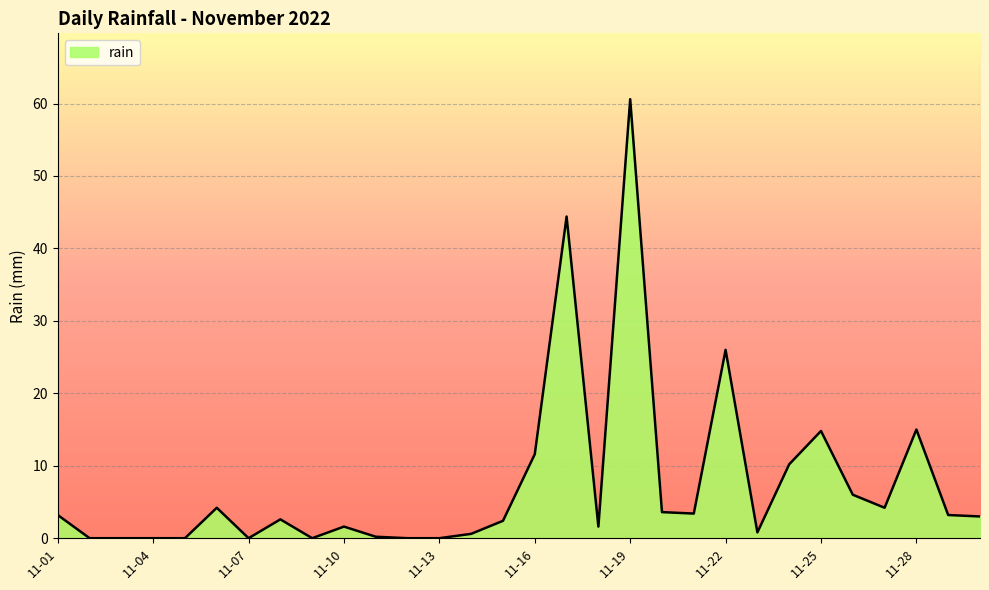

What is the difference between the maximum and minimum values?

60.6